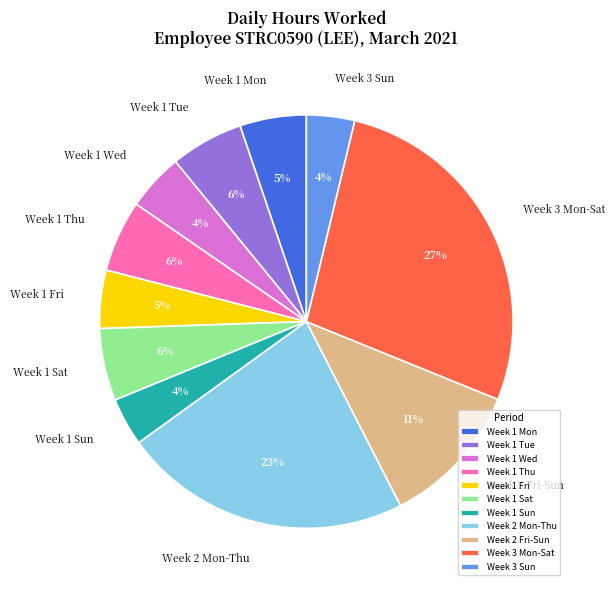

Which category has the biggest portion of the pie?

Week 3 Mon-Sat